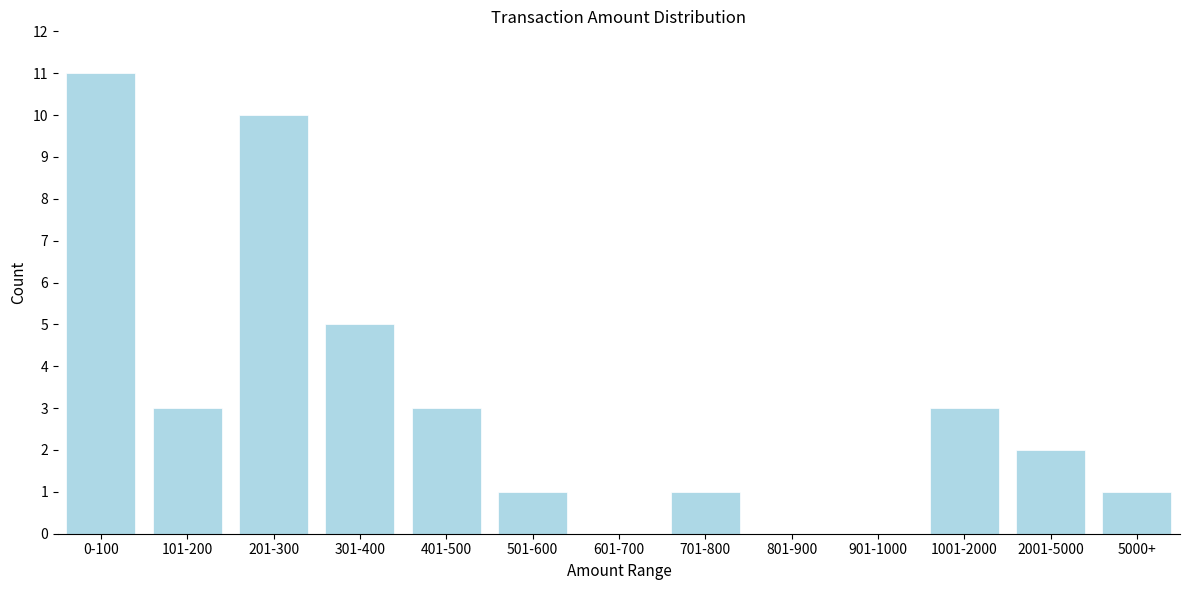

Reading left to right, what are all the values shown in this chart?

0-100=11	101-200=3	201-300=10	301-400=5	401-500=3	501-600=1	601-700=0	701-800=1	801-900=0	901-1000=0	1001-2000=3	2001-5000=2	5000+=1